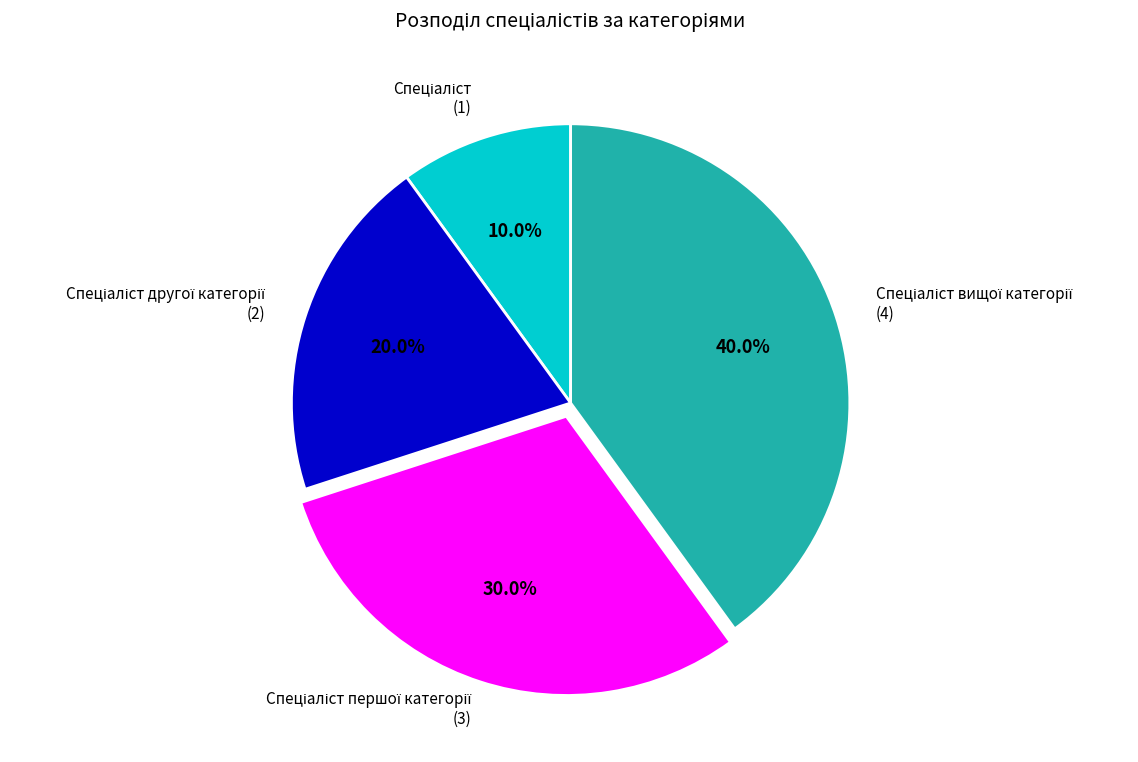

Count the number of slices in the pie.

4